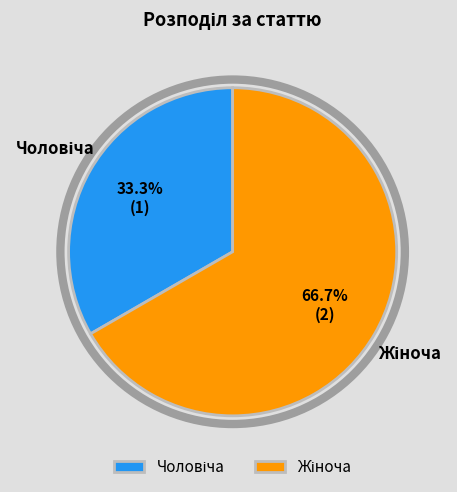

Is there any slice that represents more than half of the pie?

Yes